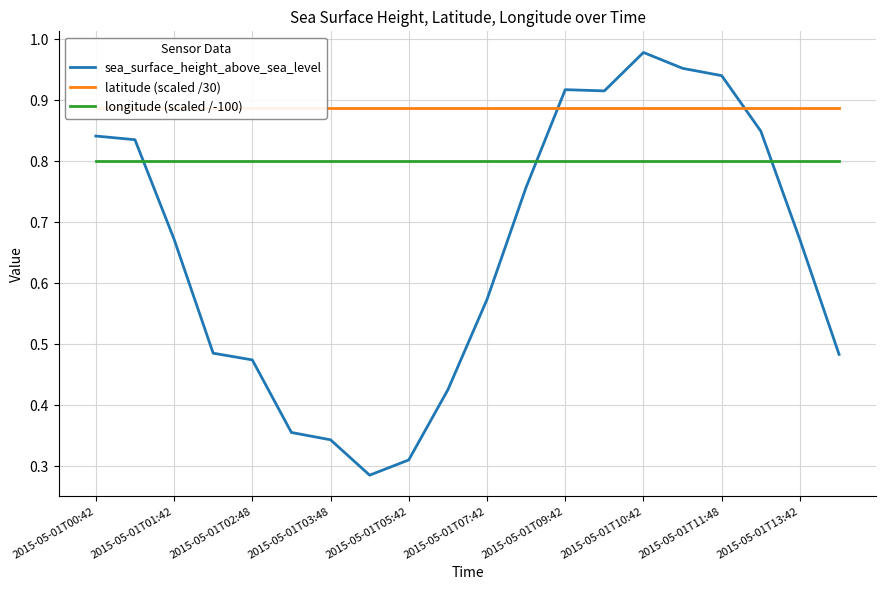

What is the maximum value for longitude (scaled /-100)?

0.8